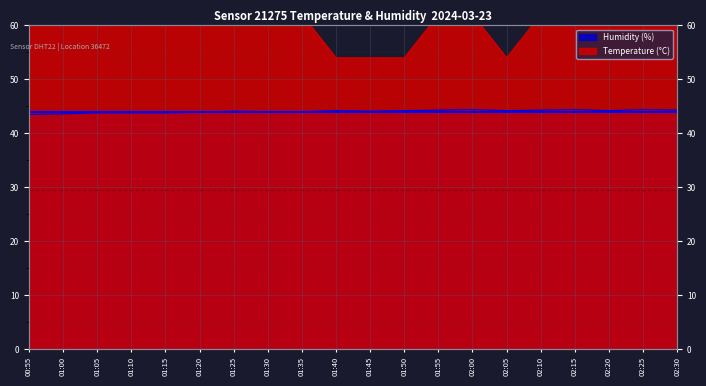

Where does the humidity series first go above 44?

01:25